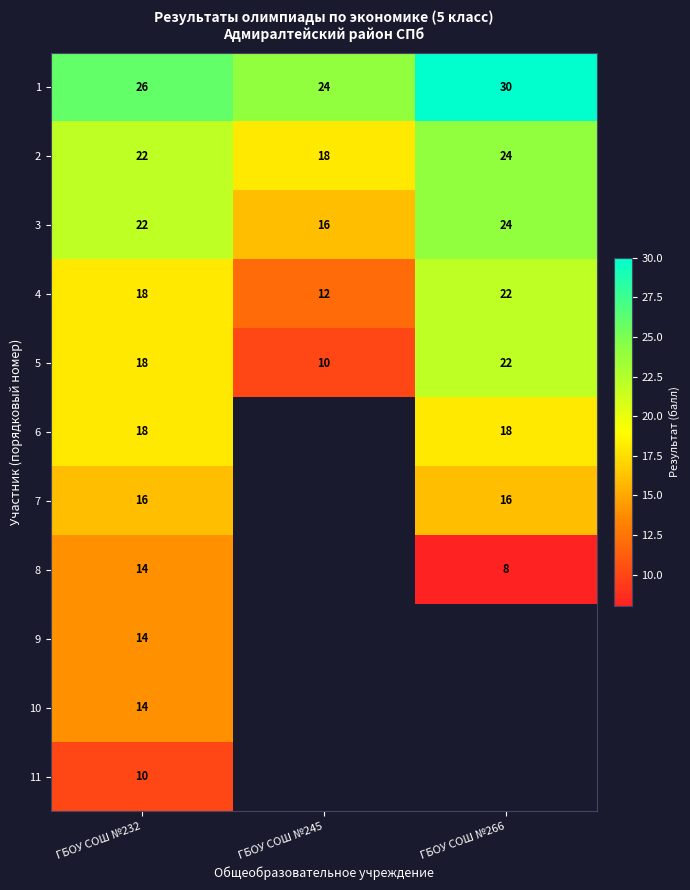

The value of 5 at ГБОУ СОШ №266 is 7. True or false?

False